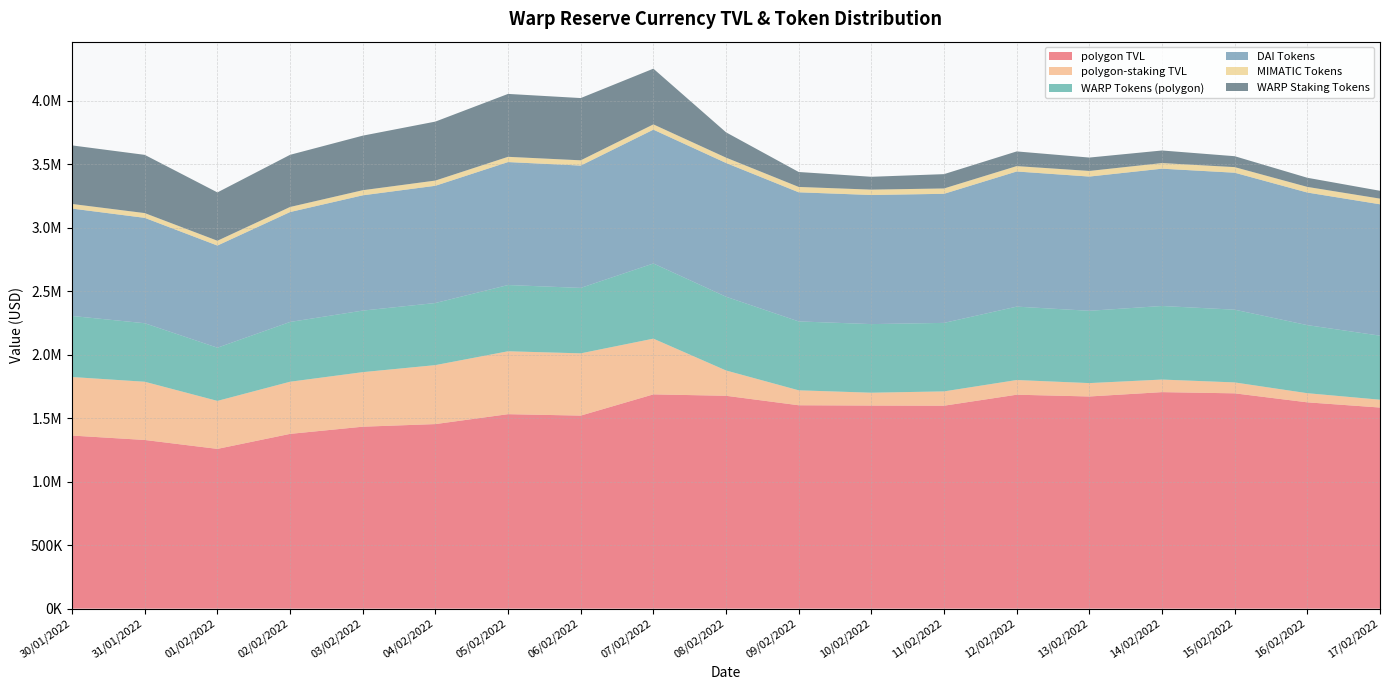

Reading left to right, transcribe all the data shown in this chart.

polygon TVL: 30/01/2022=1362894.1	31/01/2022=1328263.8	01/02/2022=1257981.2	02/02/2022=1376195.4	03/02/2022=1432758.2	04/02/2022=1453393.6	05/02/2022=1531398.6	06/02/2022=1520171.6	07/02/2022=1687347.5	08/02/2022=1676233.0	09/02/2022=1601628.6	10/02/2022=1599250.6	11/02/2022=1598134.5	12/02/2022=1684681.3	13/02/2022=1670758.4	14/02/2022=1704975.8	15/02/2022=1695488.7	16/02/2022=1624630.4	17/02/2022=1583611.1
polygon-staking TVL: 30/01/2022=461090.8	31/01/2022=458493.8	01/02/2022=377990.6	02/02/2022=410759.5	03/02/2022=429628.1	04/02/2022=464398.5	05/02/2022=495358.2	06/02/2022=490254.4	07/02/2022=438817.2	08/02/2022=199253.1	09/02/2022=117690.9	10/02/2022=101218.2	11/02/2022=112724.1	12/02/2022=115644.9	13/02/2022=105388.3	14/02/2022=99005.8	15/02/2022=86014.1	16/02/2022=71930.6	17/02/2022=61675.9
WARP Tokens (polygon): 30/01/2022=480847.3	31/01/2022=460898.2	01/02/2022=418964.8	02/02/2022=470773.5	03/02/2022=484792.8	04/02/2022=489004.9	05/02/2022=521755.0	06/02/2022=515435.0	07/02/2022=592030.9	08/02/2022=580871.0	09/02/2022=542619.6	10/02/2022=540353.8	11/02/2022=539461.2	12/02/2022=578077.0	13/02/2022=569459.7	14/02/2022=579479.0	15/02/2022=572840.4	16/02/2022=536089.7	17/02/2022=504448.9
DAI Tokens: 30/01/2022=845673.8	31/01/2022=829784.9	01/02/2022=804444.2	02/02/2022=865530.9	03/02/2022=907738.0	04/02/2022=923355.9	05/02/2022=968237.3	06/02/2022=963292.7	07/02/2022=1053815.3	08/02/2022=1053212.6	09/02/2022=1016768.1	10/02/2022=1016655.8	11/02/2022=1016553.7	12/02/2022=1064176.9	13/02/2022=1056982.2	14/02/2022=1081180.3	15/02/2022=1078599.9	16/02/2022=1044179.9	17/02/2022=1034580.0
MIMATIC Tokens: 30/01/2022=36373.0	31/01/2022=37580.7	01/02/2022=37820.9	02/02/2022=39890.9	03/02/2022=40227.4	04/02/2022=41032.8	05/02/2022=41406.4	06/02/2022=41443.8	07/02/2022=41501.2	08/02/2022=42149.4	09/02/2022=42241.0	10/02/2022=42241.0	11/02/2022=42119.6	12/02/2022=42427.3	13/02/2022=44316.5	14/02/2022=44316.5	15/02/2022=44048.5	16/02/2022=44360.8	17/02/2022=44582.2
WARP Staking Tokens: 30/01/2022=461090.8	31/01/2022=458493.8	01/02/2022=380624.2	02/02/2022=410759.5	03/02/2022=429628.1	04/02/2022=464398.5	05/02/2022=495358.2	06/02/2022=490254.4	07/02/2022=438817.2	08/02/2022=199253.1	09/02/2022=117690.9	10/02/2022=101218.2	11/02/2022=112724.1	12/02/2022=115644.9	13/02/2022=105388.3	14/02/2022=99005.8	15/02/2022=86014.1	16/02/2022=71930.6	17/02/2022=61675.9